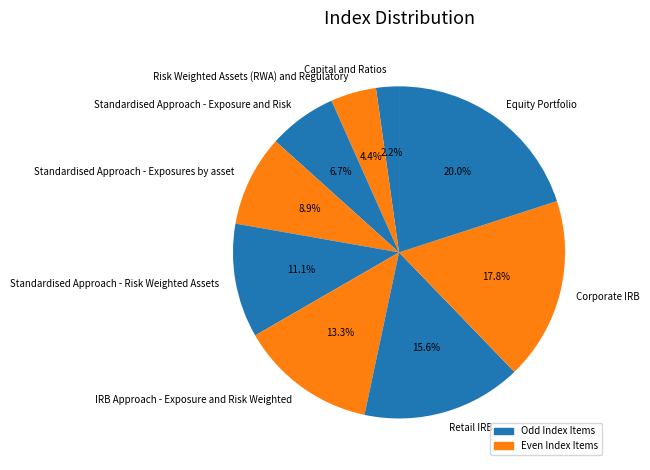

Is it true that Standardised Approach - Exposures by asset is 9% of the pie?

True